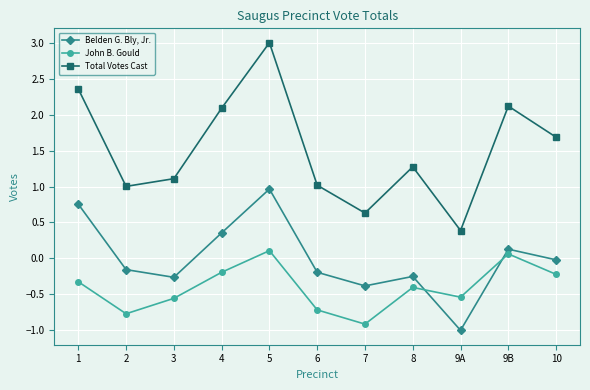

True or false: John B. Gould and Belden G. Bly, Jr. intersect in this chart.

True